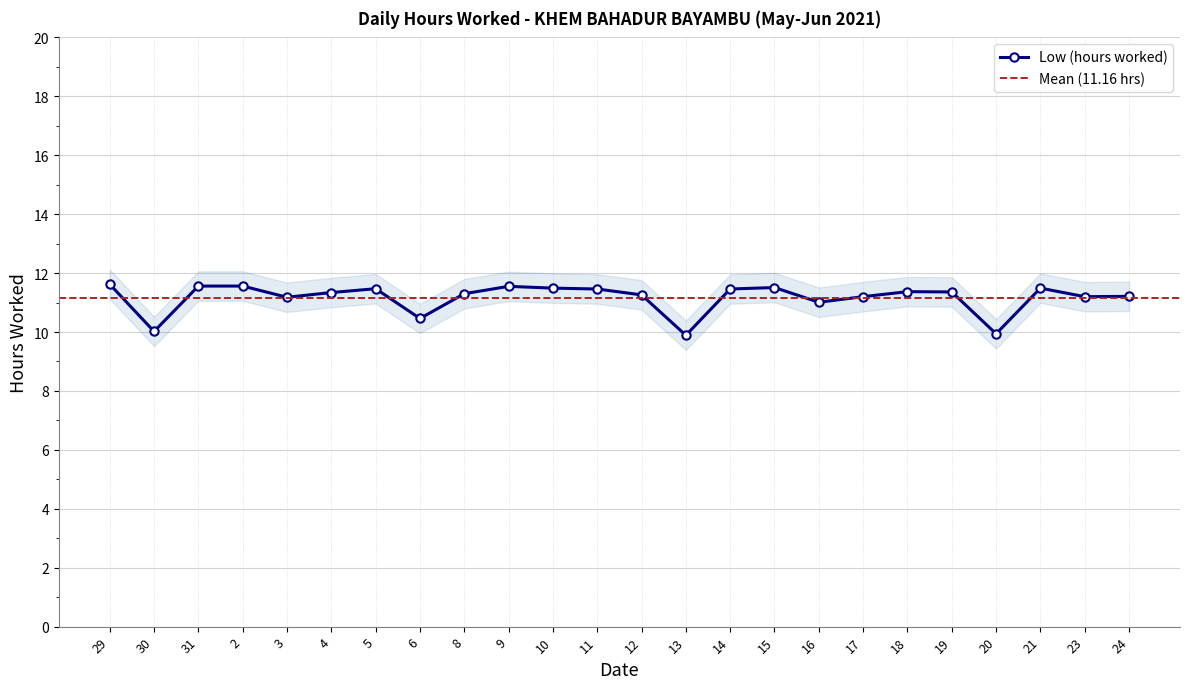

How many lines are shown in the chart?

1